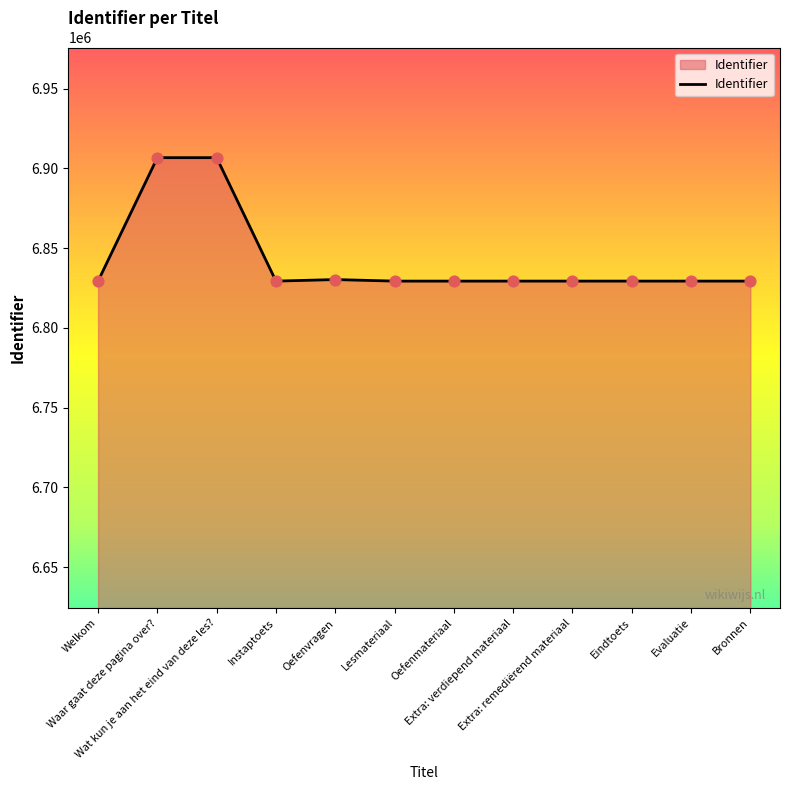

What is the difference between the maximum and minimum values?

77404